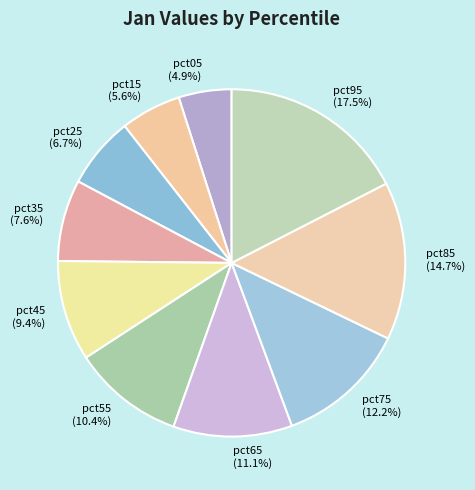

How many segments does this pie chart have?

10